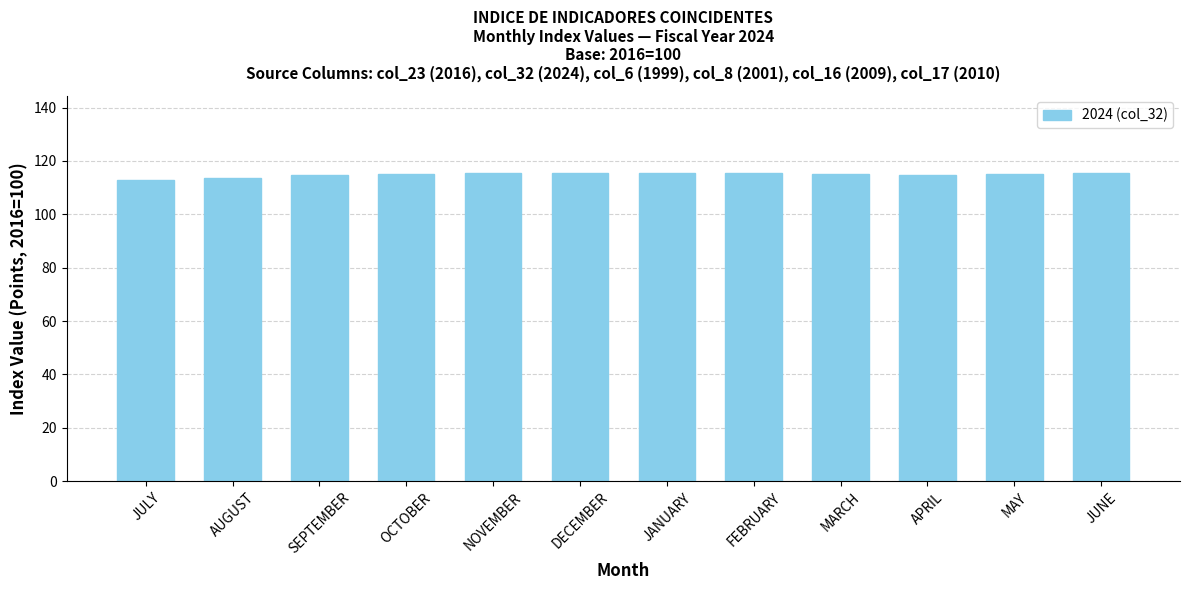

What is the difference between the second highest and second lowest values?

1.9